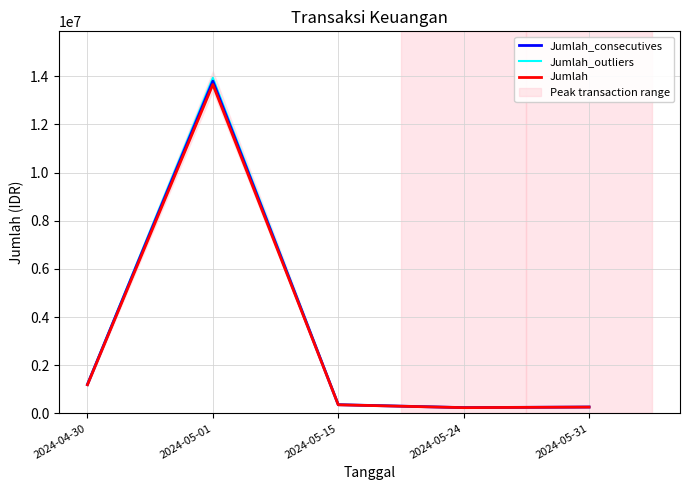

What is the value of the Jumlah_outliers point at the 3rd from the left?

363600